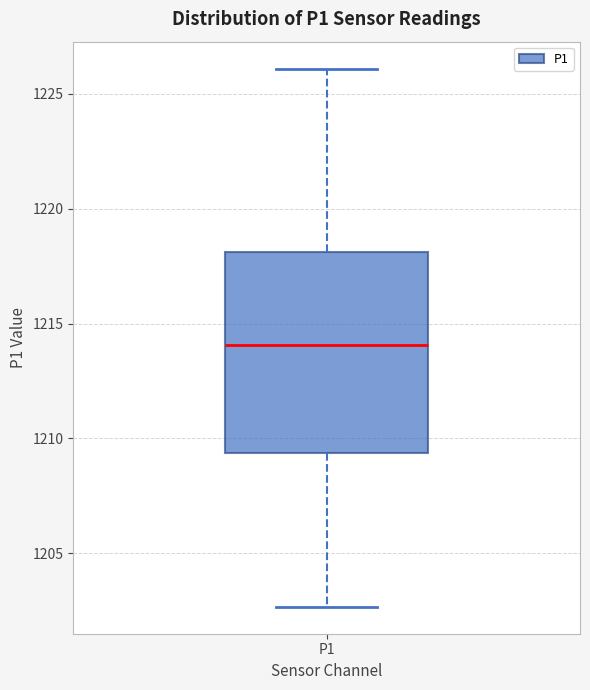

Where is the upper edge of the box for P1 on the y-axis? The values are not printed on the chart, so give them approximately, as read against the axis.

1218.0